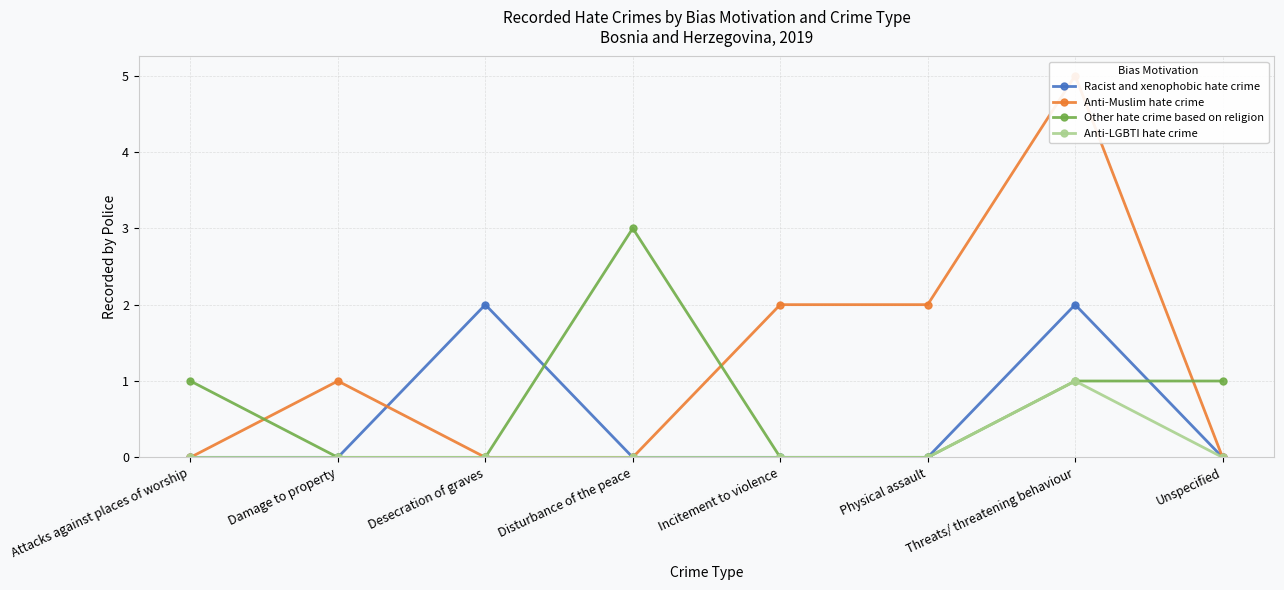

List the series in order of their peak value, highest first.

Anti-Muslim hate crime, Other hate crime based on religion, Racist and xenophobic hate crime, Anti-LGBTI hate crime